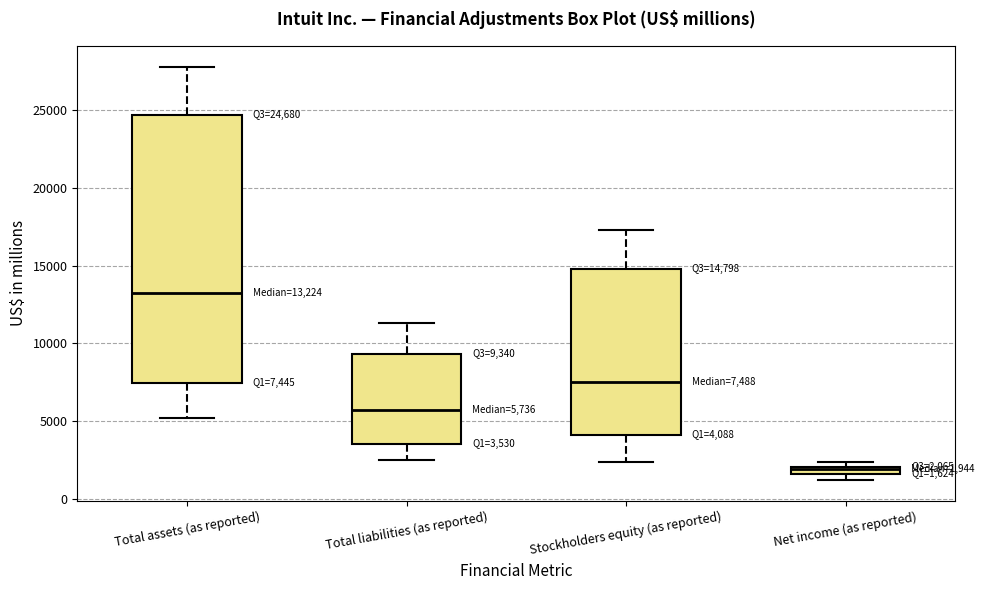

Which box is the tallest, from its lower edge to its upper edge?

Total assets (as reported)